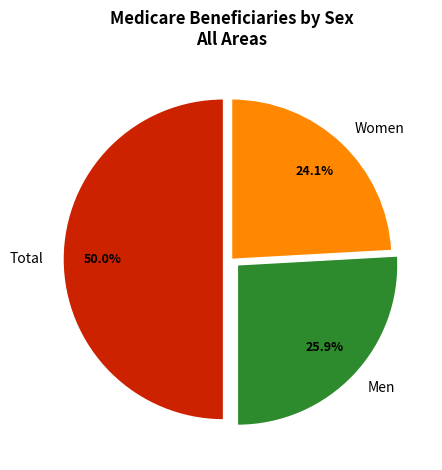

Does Men represent more than half of the total?

No